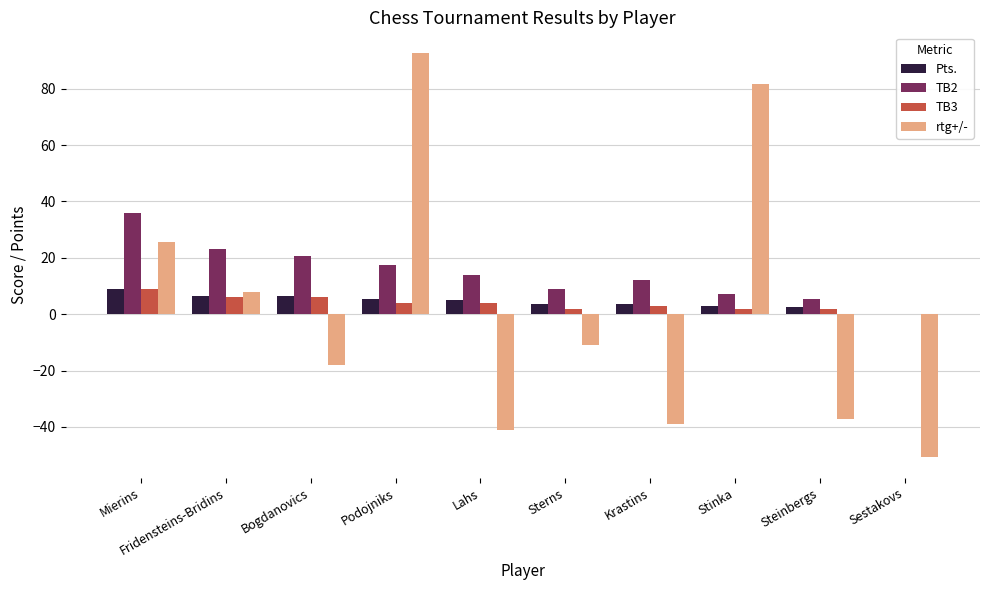

What value does the TB2 series have at Sterns?

8.8